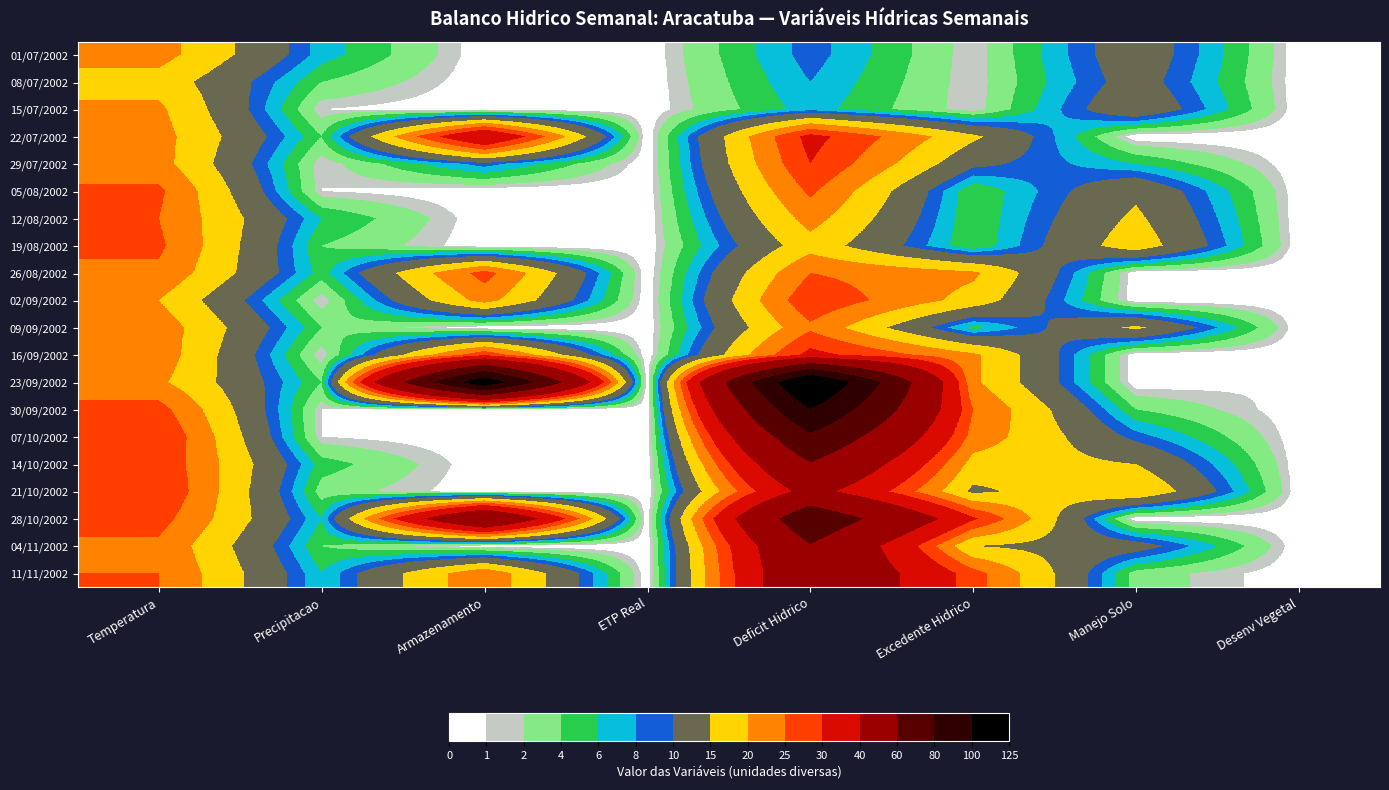

At which category is the sum across all series the highest?

Deficit Hidrico